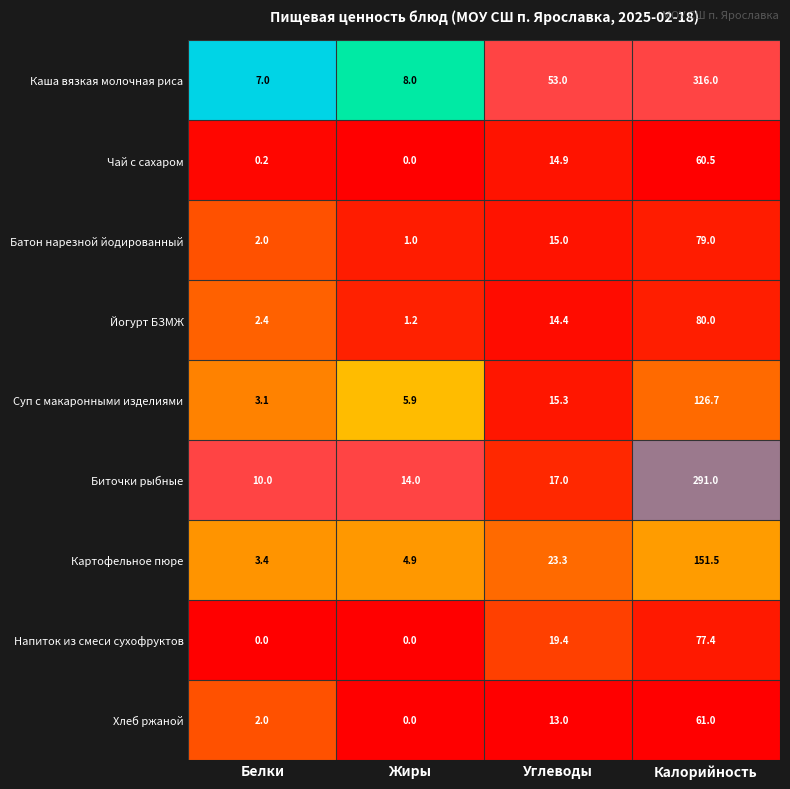

Is it true that Батон нарезной йодированный equals 6.9 at Углеводы?

False